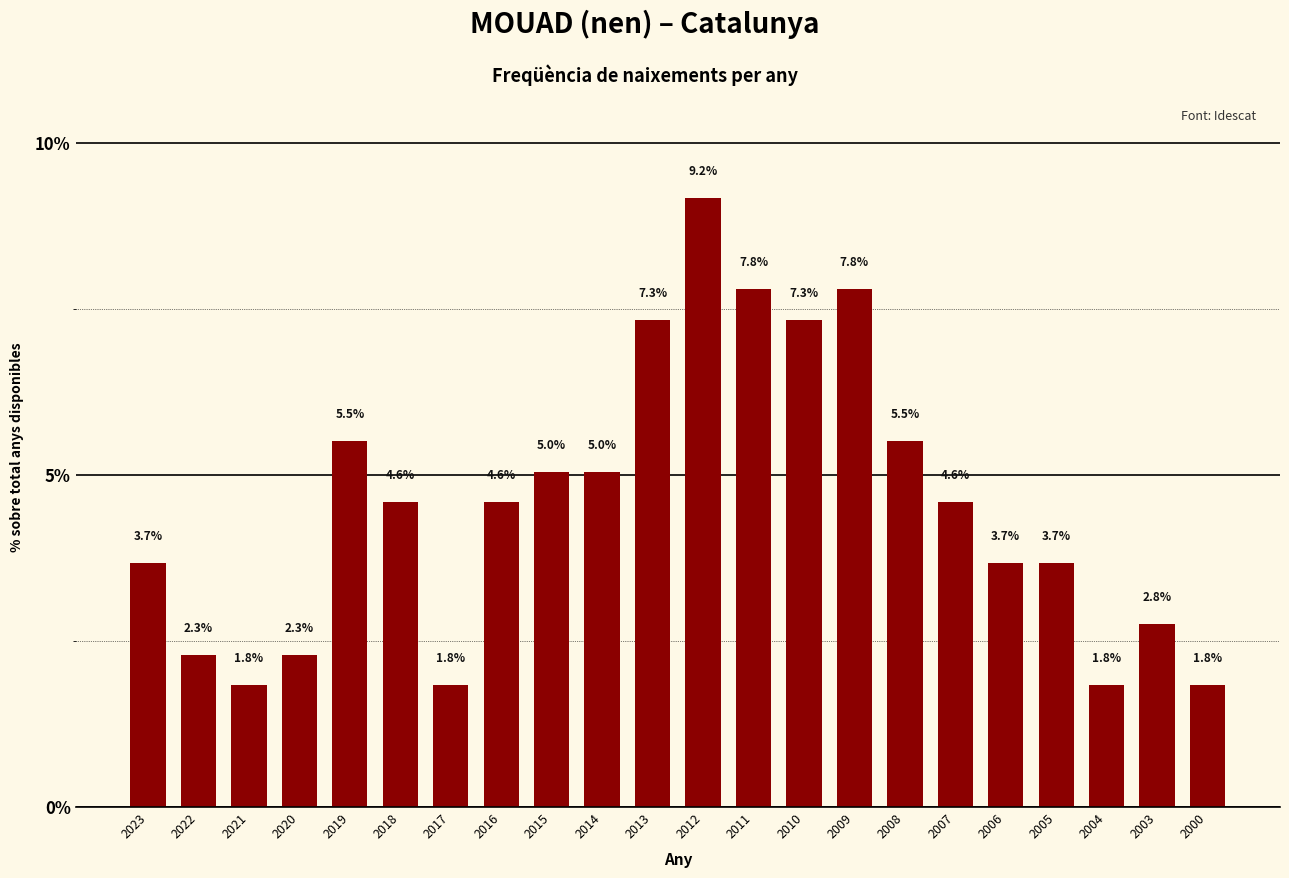

Approximately how many times larger is the value at 2012 compared to 2018?

2.0